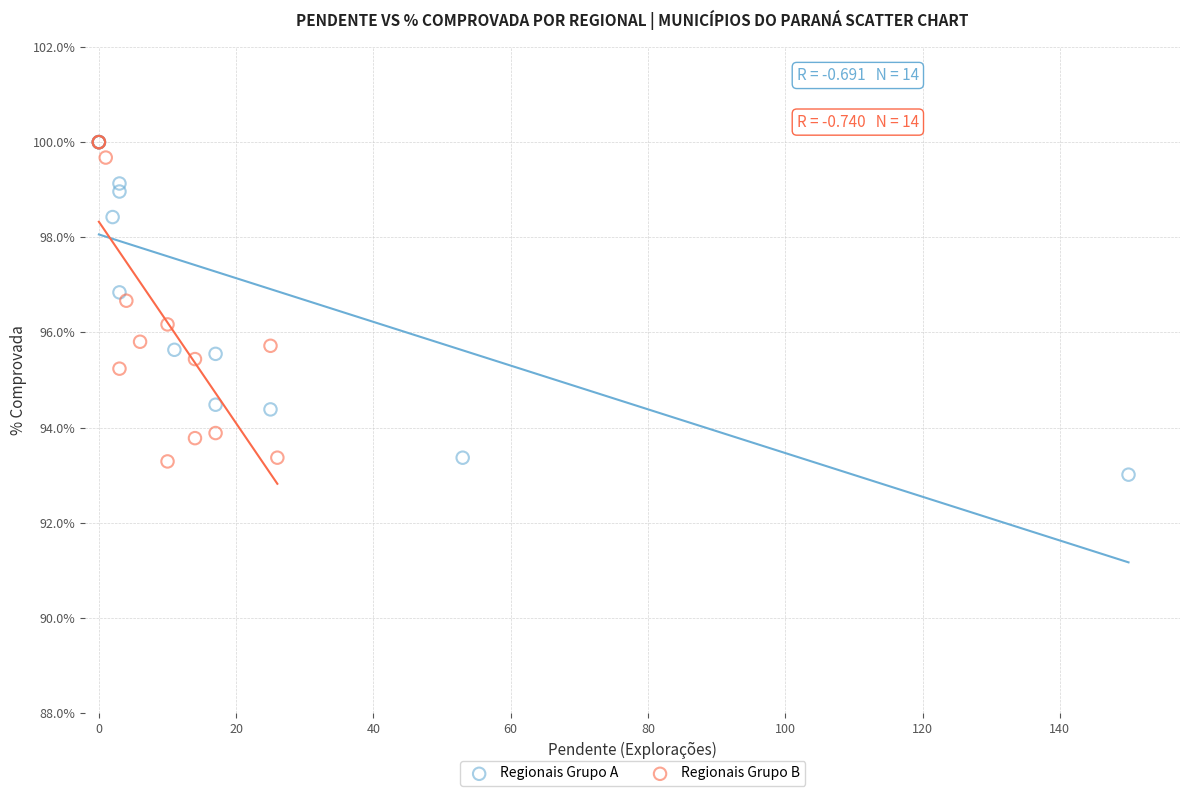

What are all the series names shown in the legend?

Regionais Grupo A, Regionais Grupo B